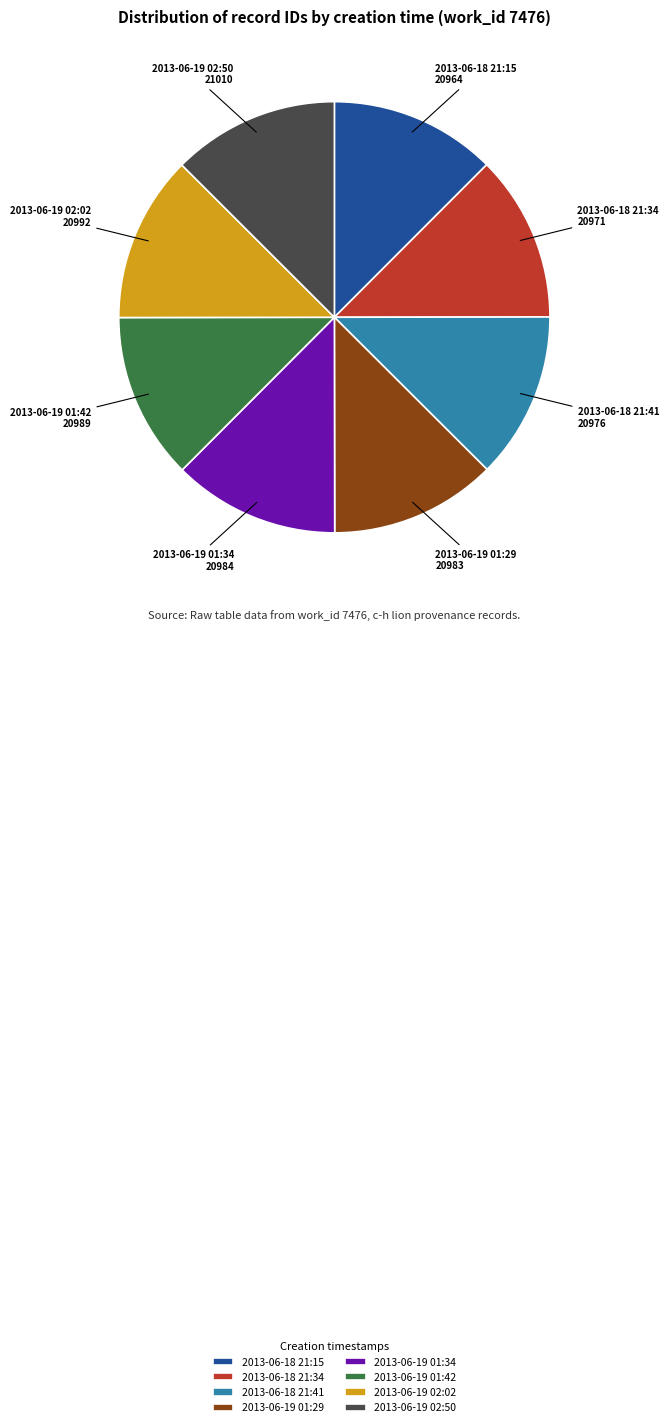

Approximately how many times larger is the value at 2013-06-19 01:29 compared to 2013-06-19 02:02?

1.0